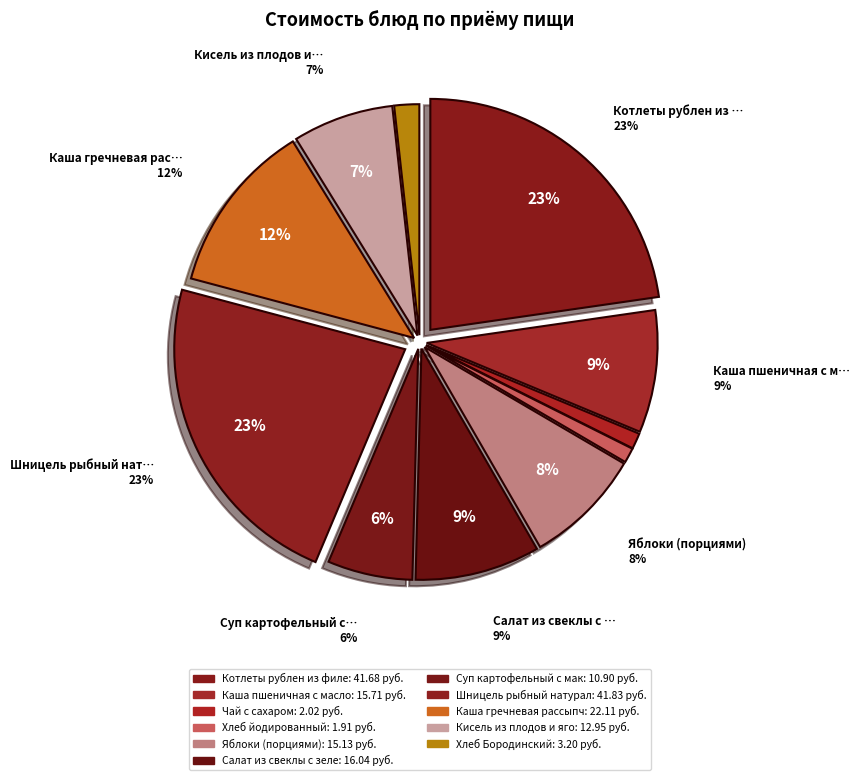

Count the number of slices in the pie.

11